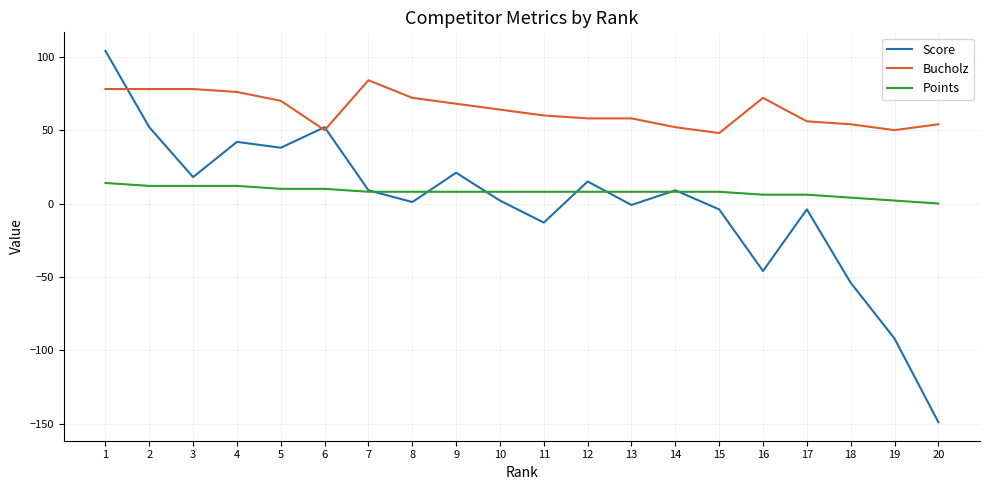

True or false: Points and Bucholz cross at least once.

False